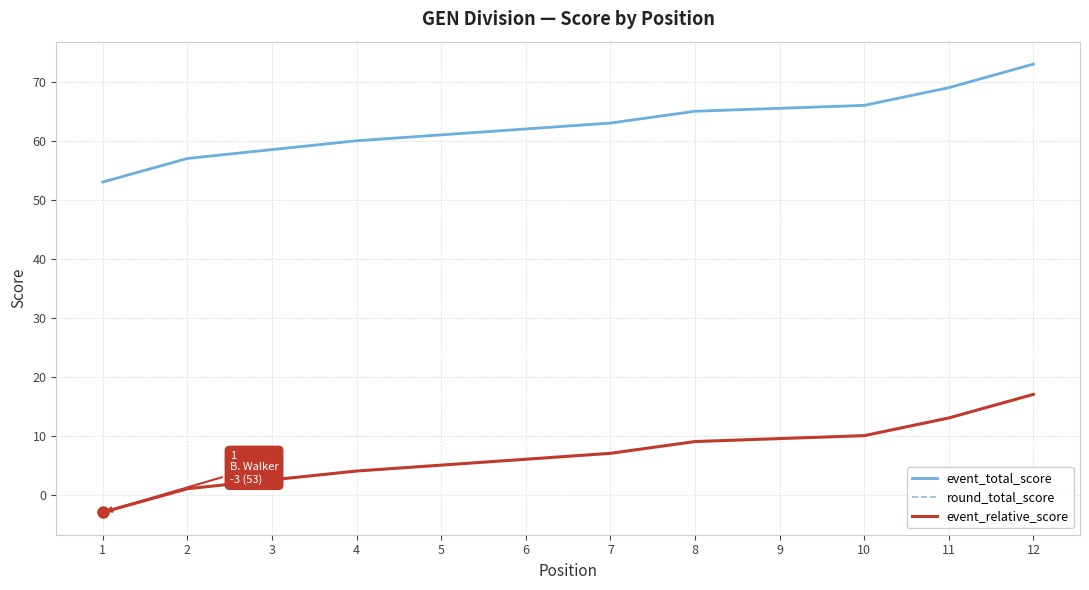

What are all the series names shown in the legend?

event_total_score, round_total_score, event_relative_score